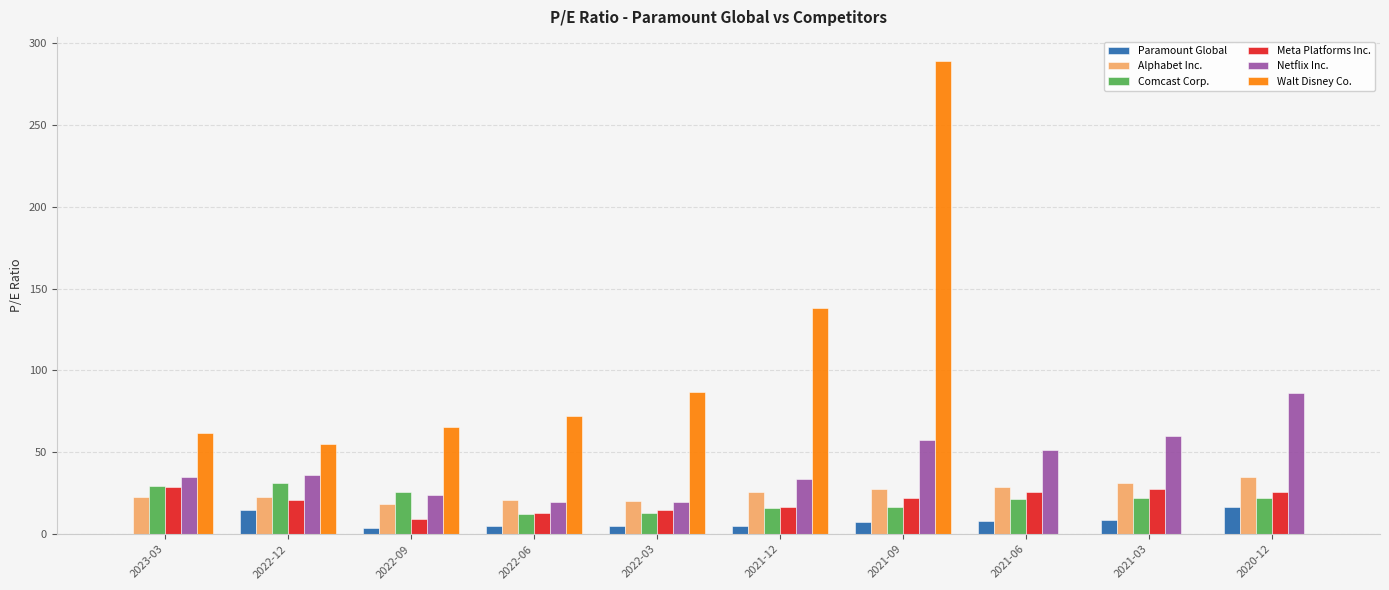

How many groups of bars are there?

10